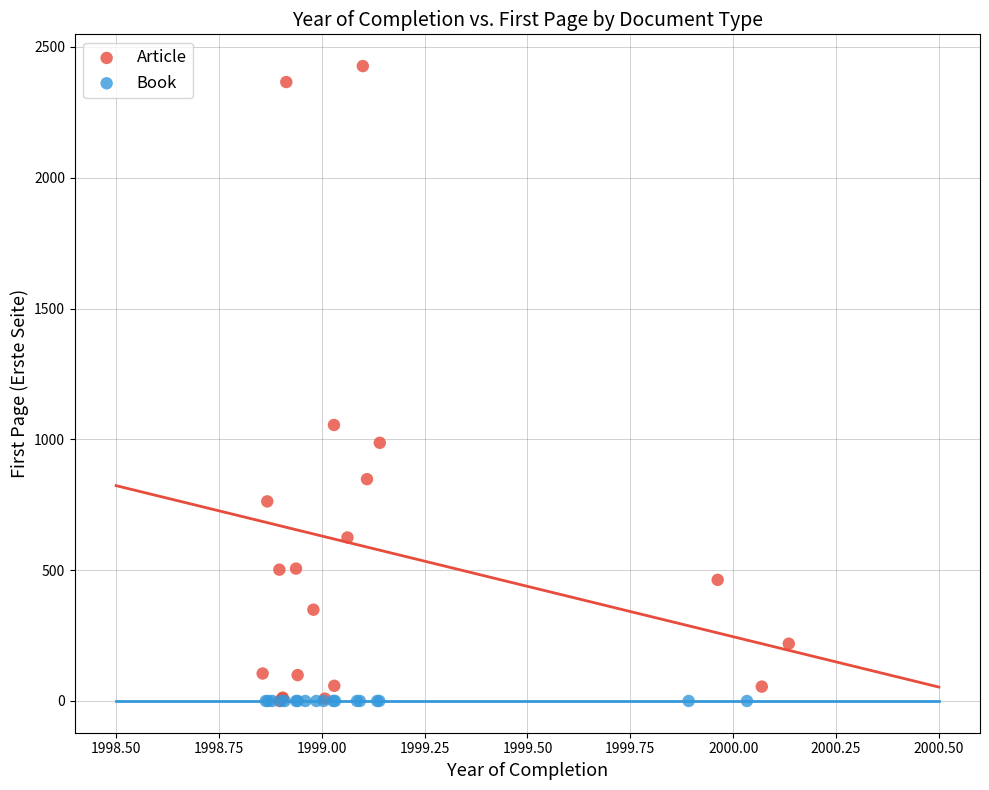

Which series contains the highest Y value?

Article